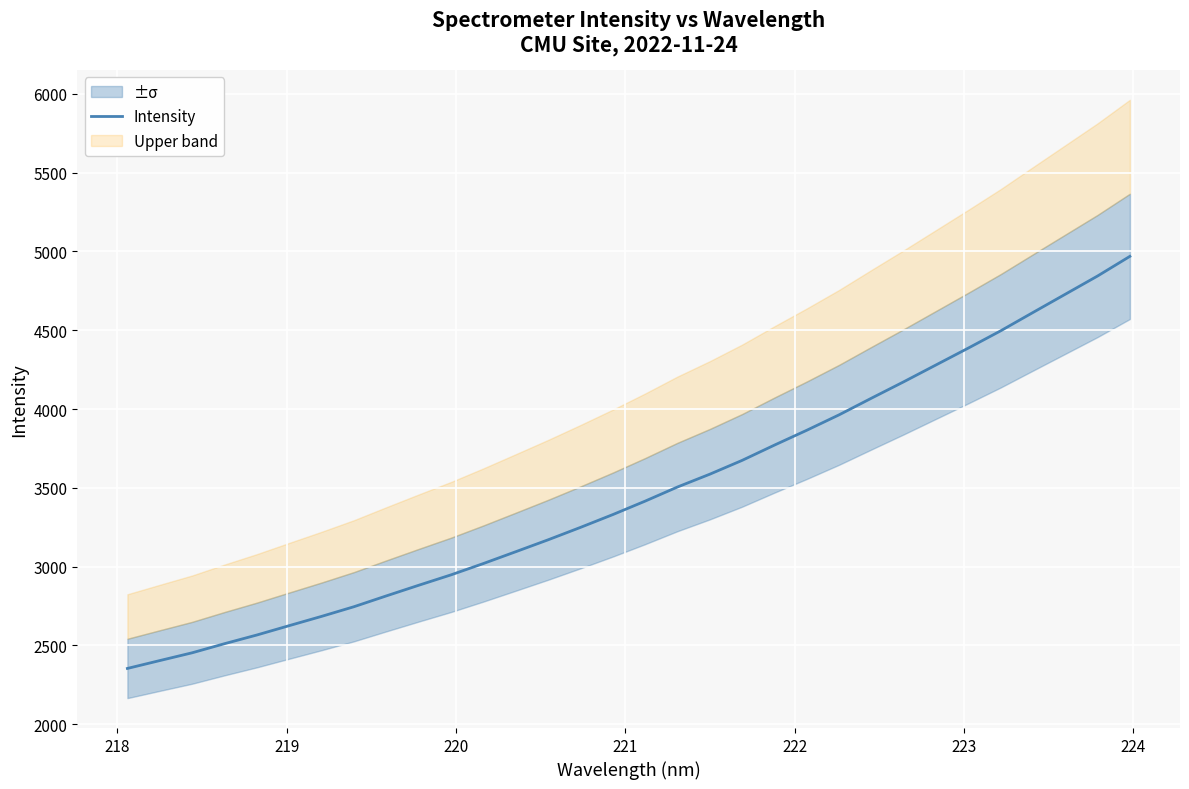

Count the number of categories in the chart.

32